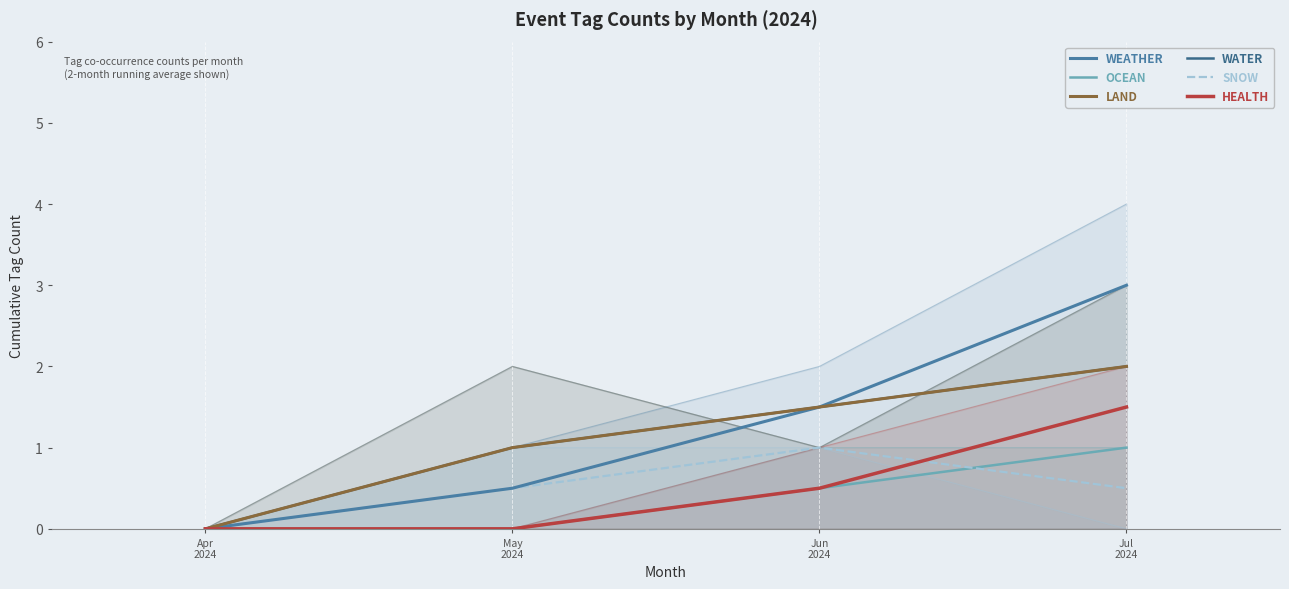

Where is SNOW nearest to the value 0?

Apr
2024